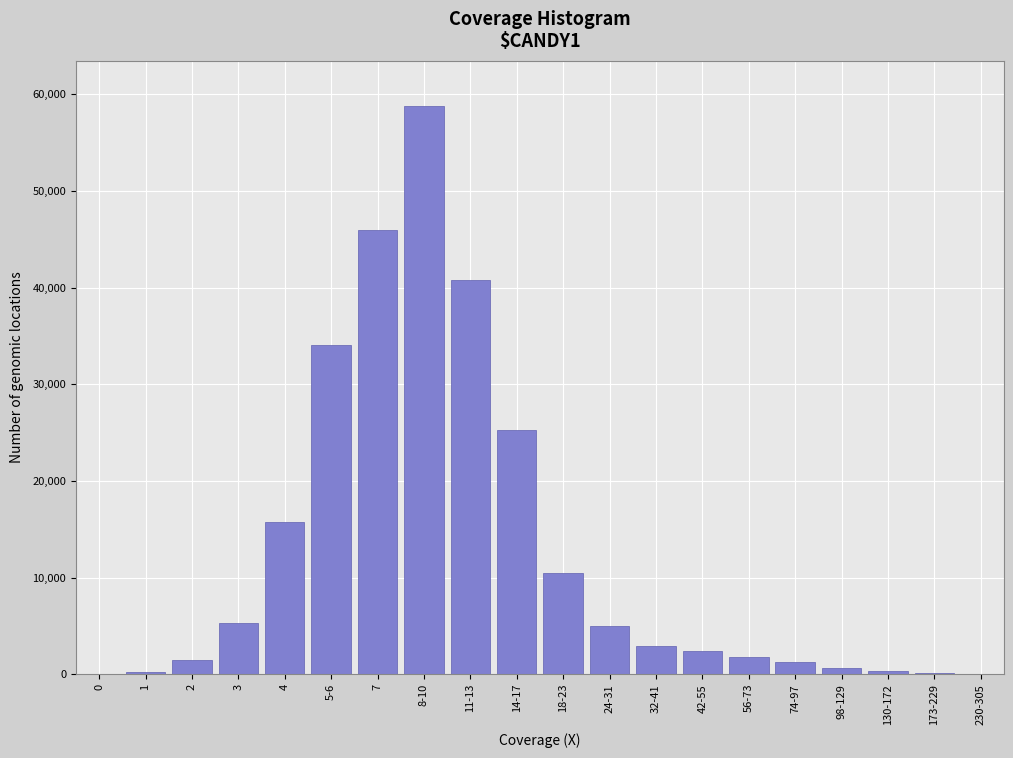

What is the greatest value displayed?

58743